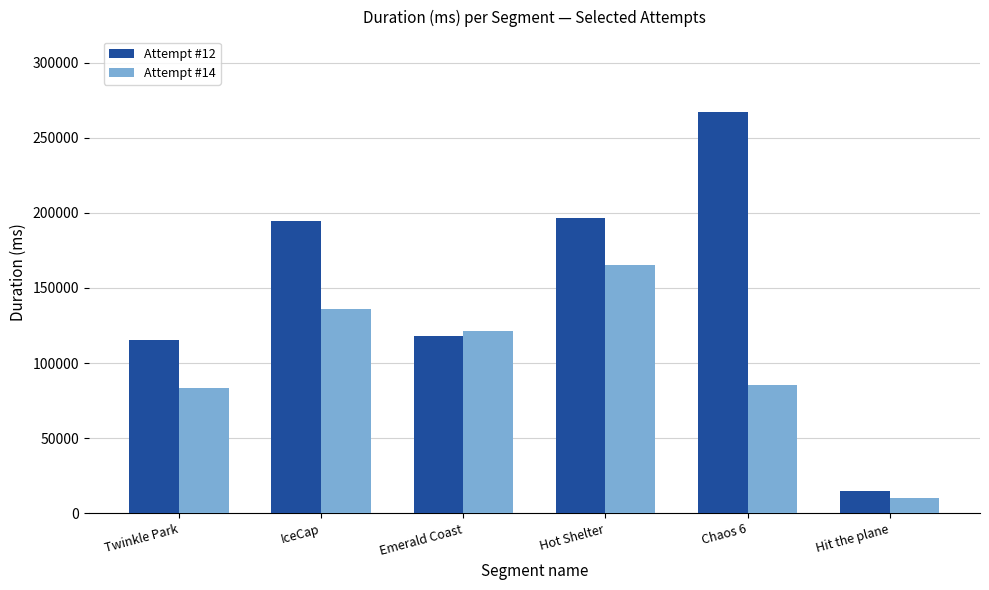

Which series has the largest total across all categories?

Attempt #12